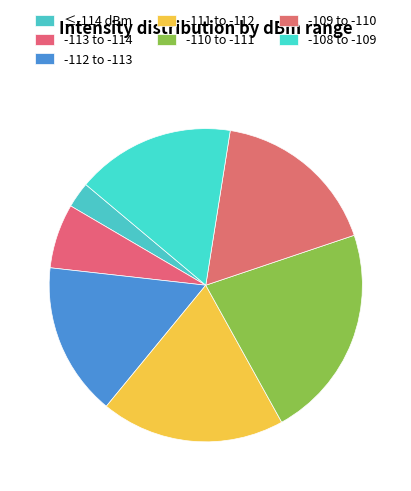

Which category has the smallest portion of the pie?

≤-114 dBm